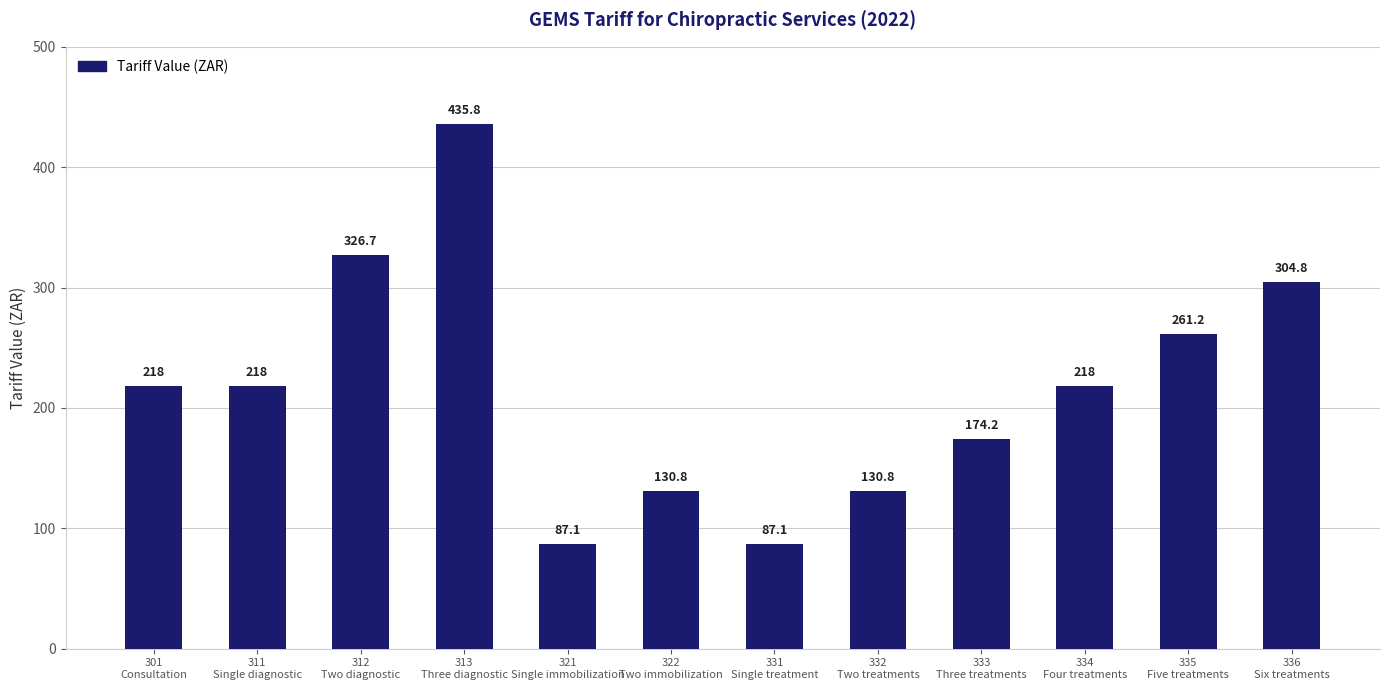

What is the difference between the maximum and minimum values?

348.7